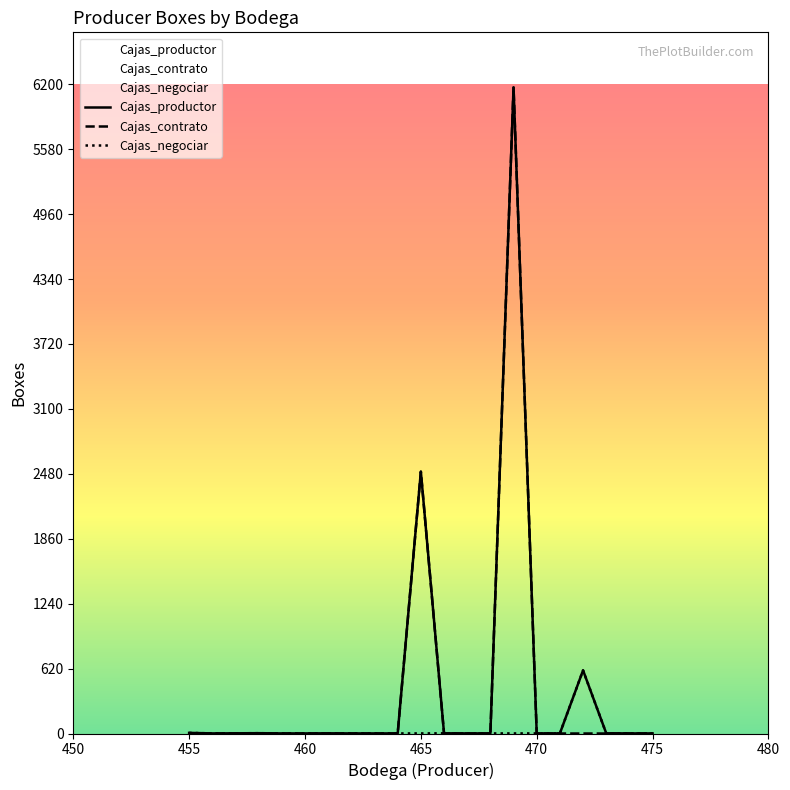

What is the maximum value shown in the chart?

6170